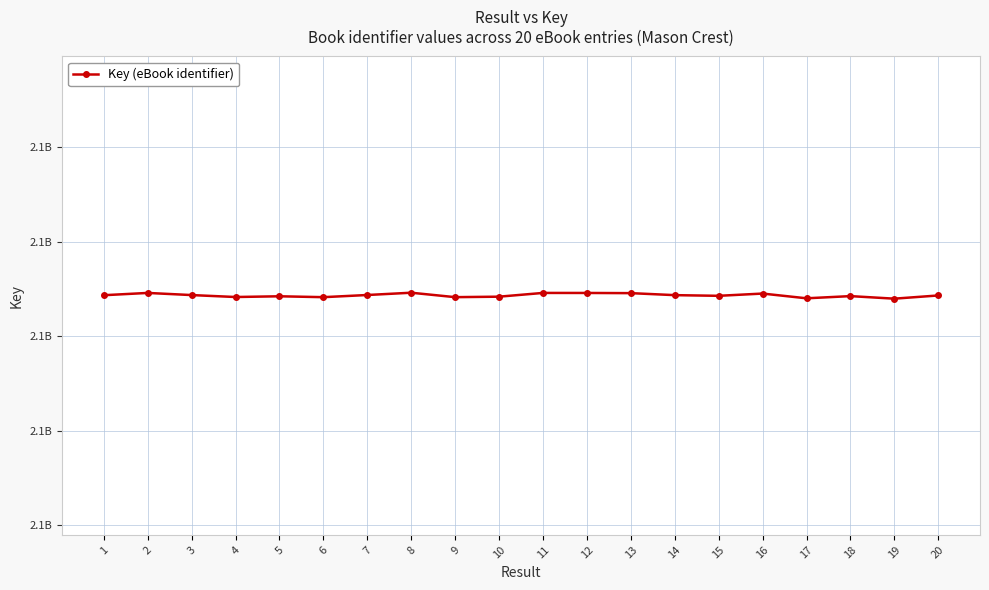

Reading right to left, extract all data points from this chart.

2117886699	2117879901	2117885300	2117880686	2117890707	2117885936	2117887363	2117891603	2117891981	2117892053	2117884119	2117883104	2117892493	2117887653	2117883076	2117884946	2117883406	2117887519	2117892039	2117887203